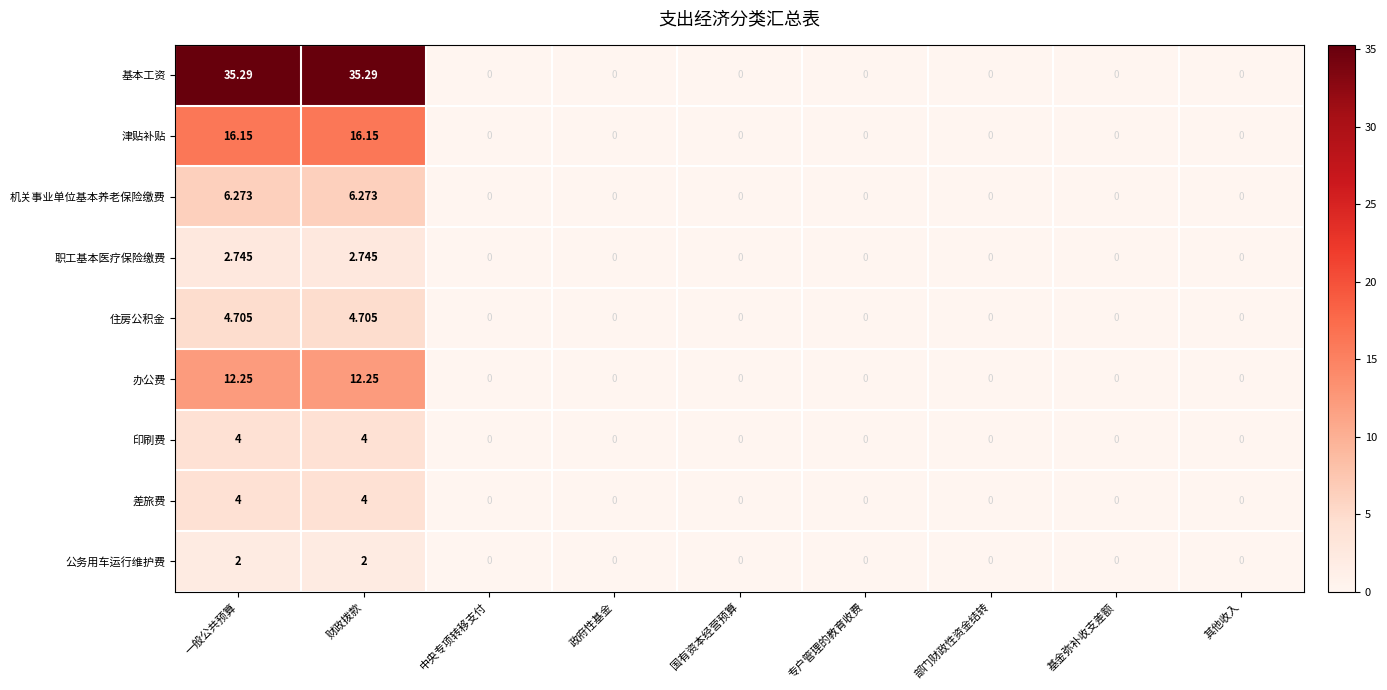

Which series has the largest range (max minus min)?

基本工资